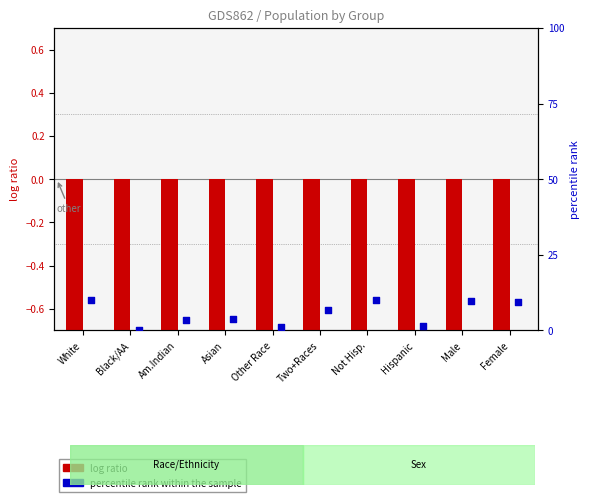

Which series has the largest total across all categories?

percentile rank within the sample